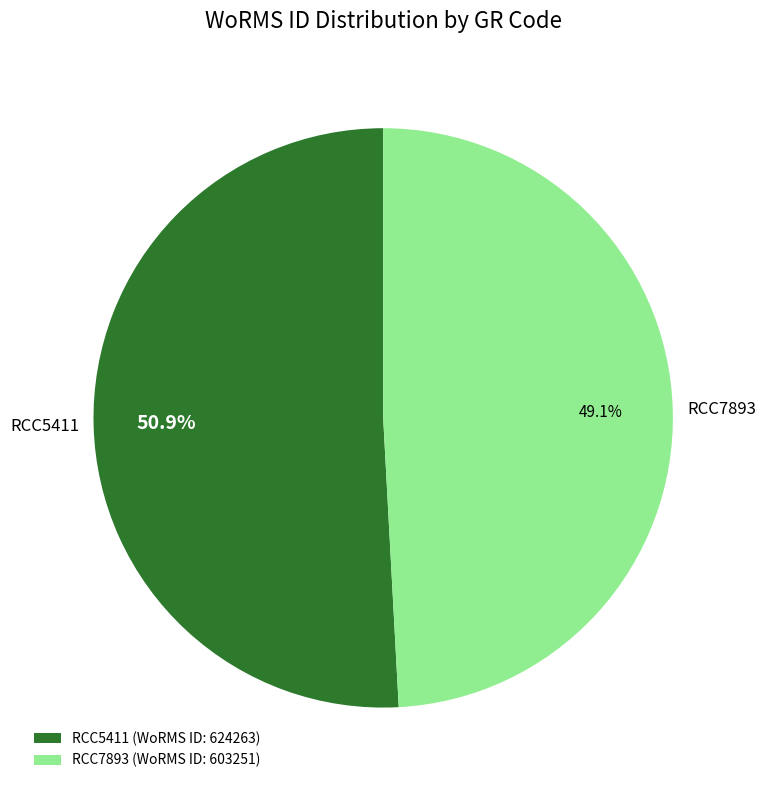

Combined, do RCC7893 and RCC5411 account for over 50%?

Yes